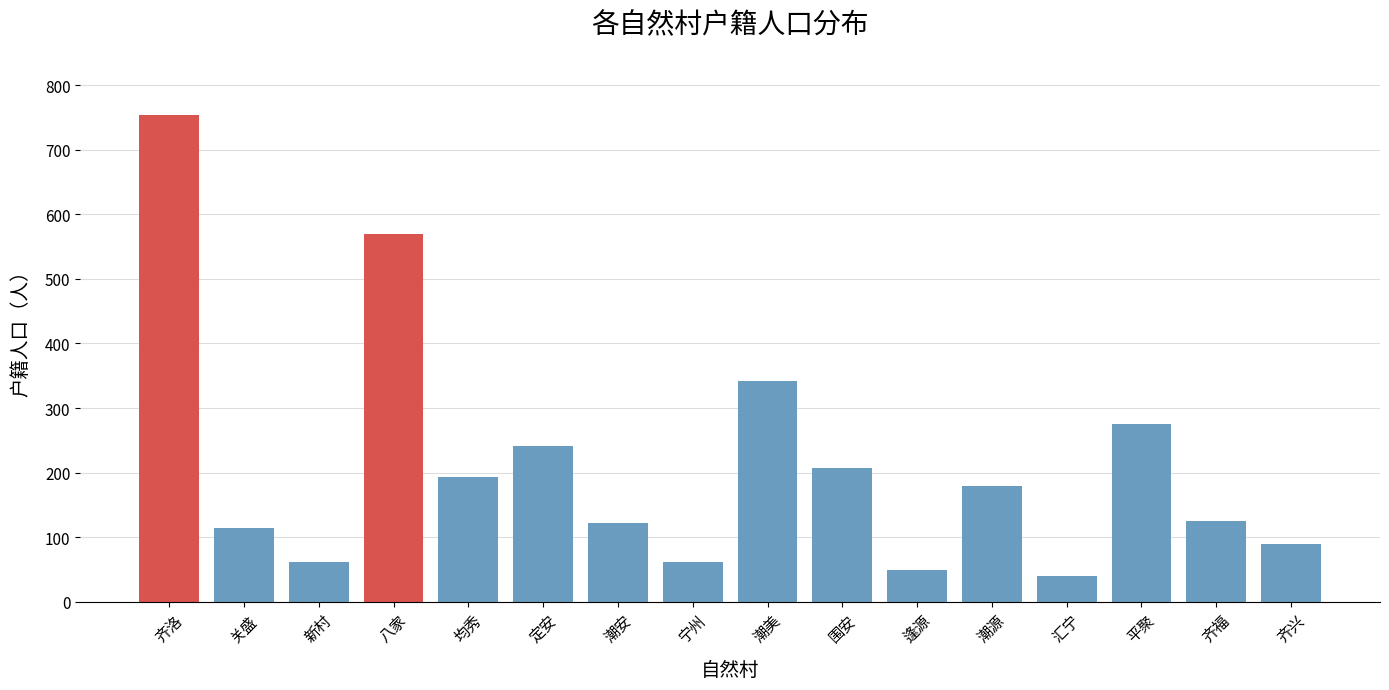

Read the value at 平聚.

275